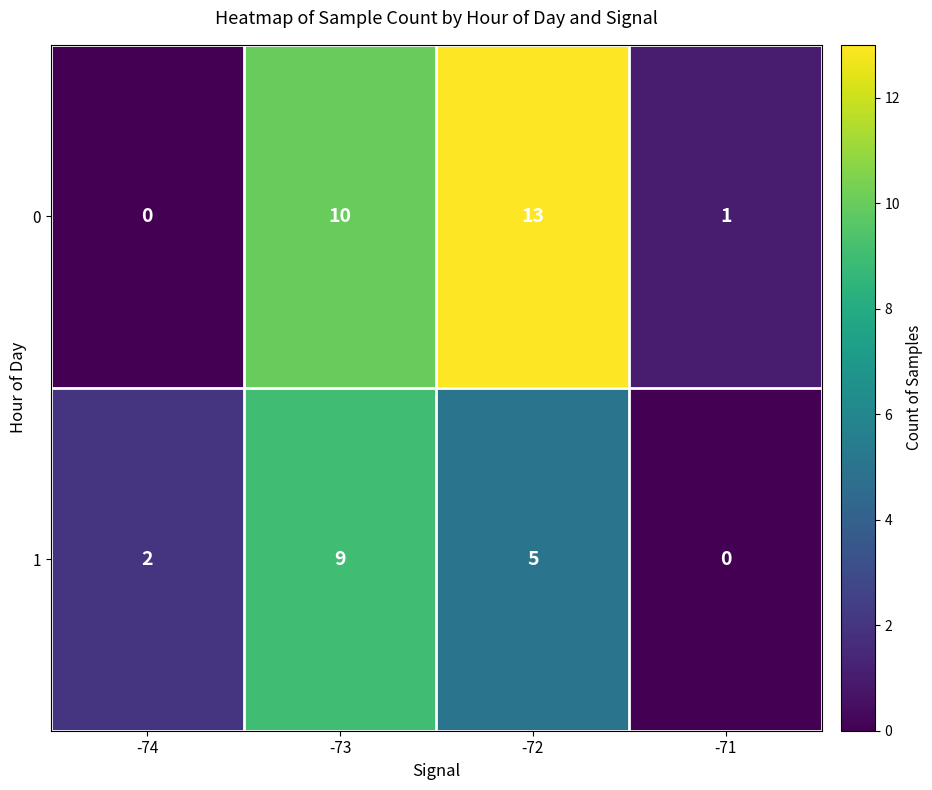

Is it true that 0 equals 13 at -72?

True